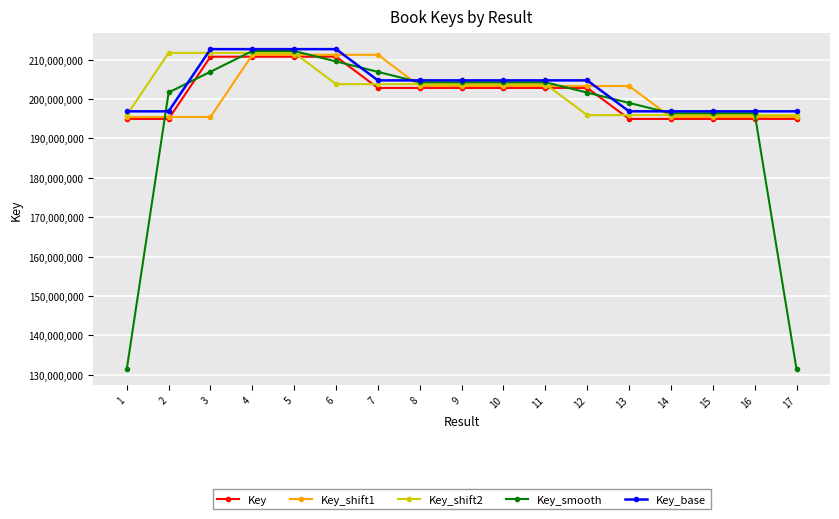

What is the total value across all series at 1?

914604313.8